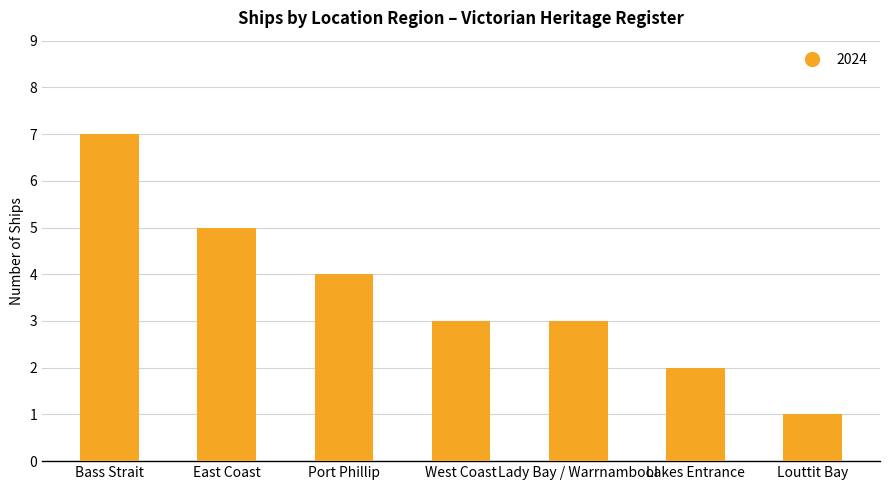

At which category does the chart reach its peak across all series?

Bass Strait